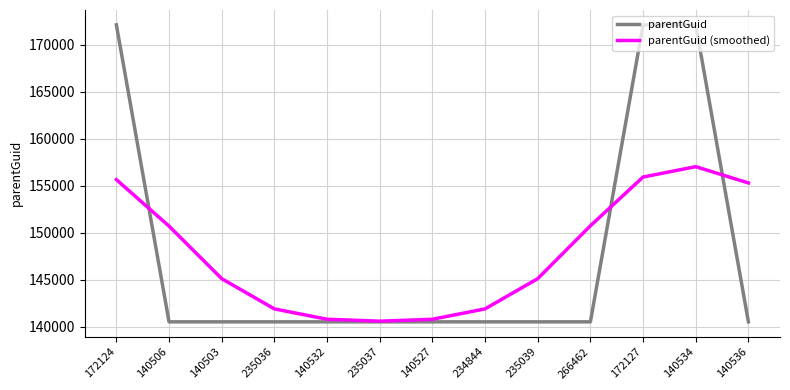

In parentGuid (smoothed), how many points are lower than both neighbors (excluding endpoints)?

1